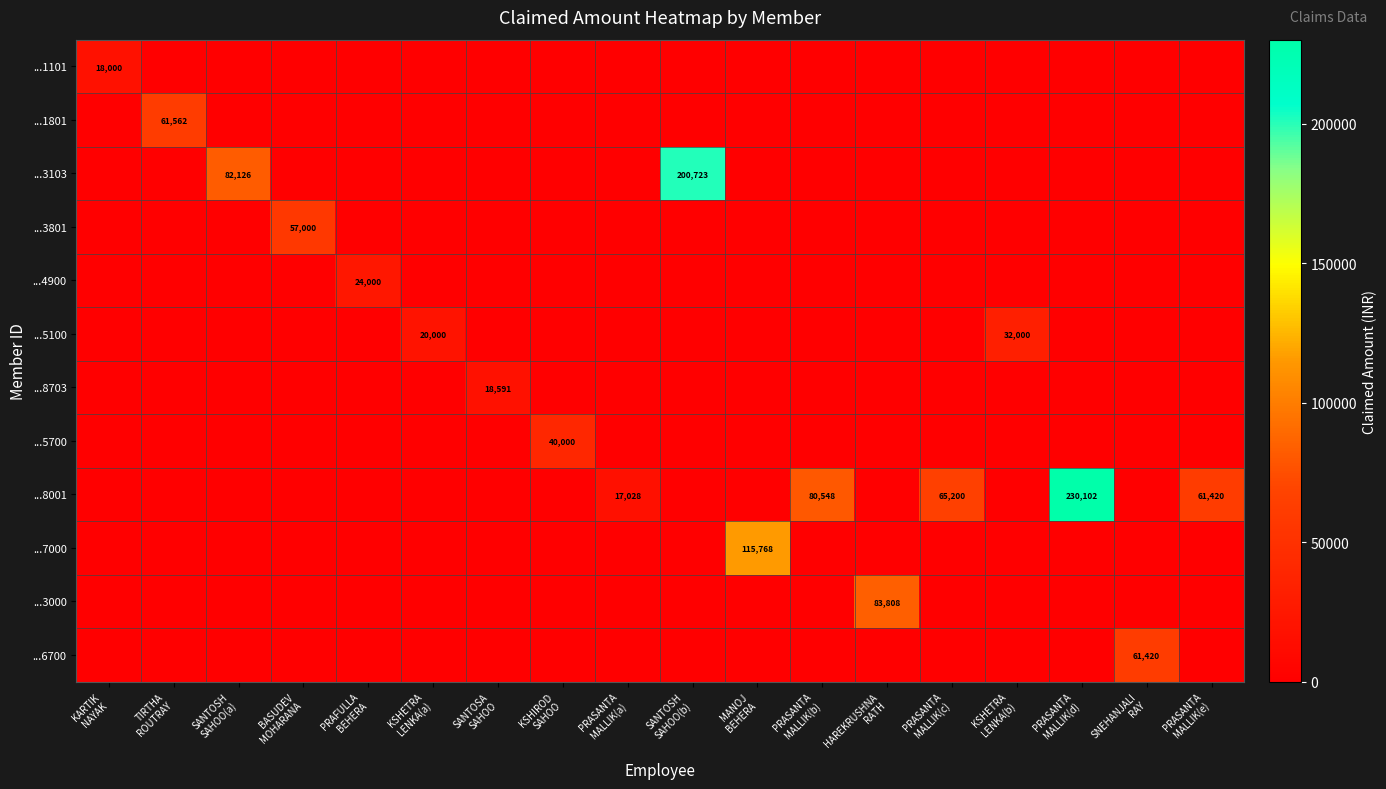

Rank the series by their maximum value, from lowest to highest.

...1101, ...8703, ...4900, ...5100, ...5700, ...3801, ...6700, ...1801, ...3000, ...7000, ...3103, ...8001